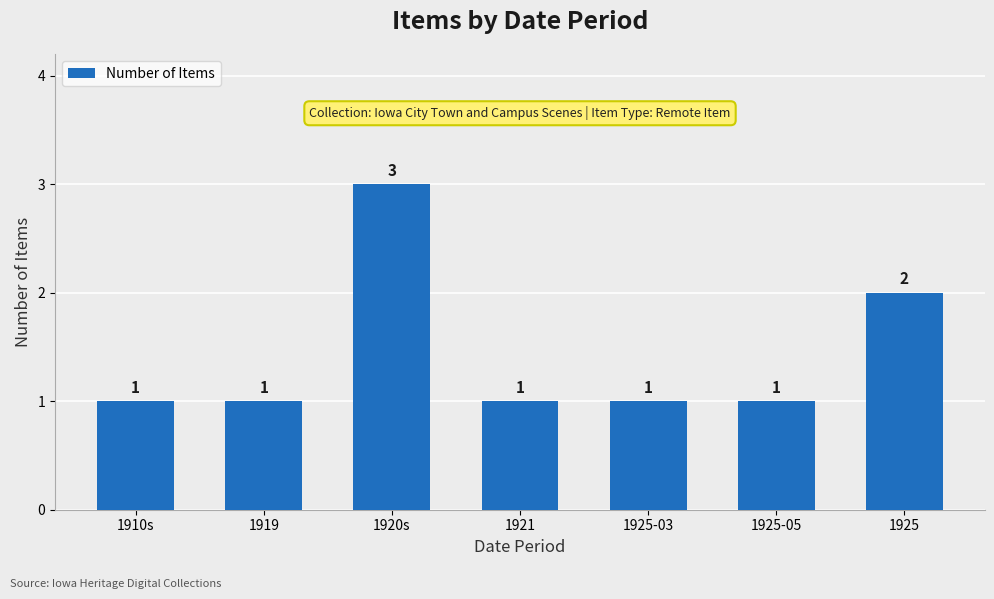

Count the number of data series in this chart.

1